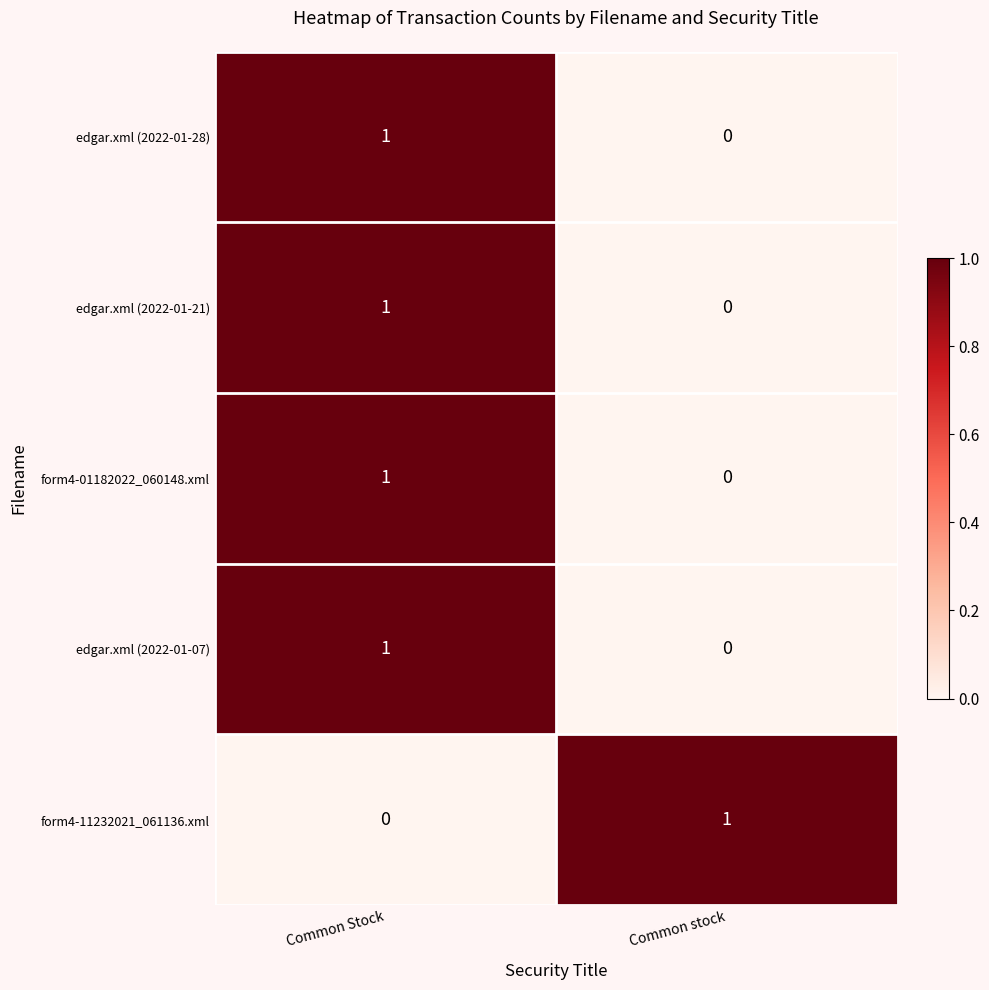

At which label does edgar.xml (2022-01-07) reach its minimum?

Common stock